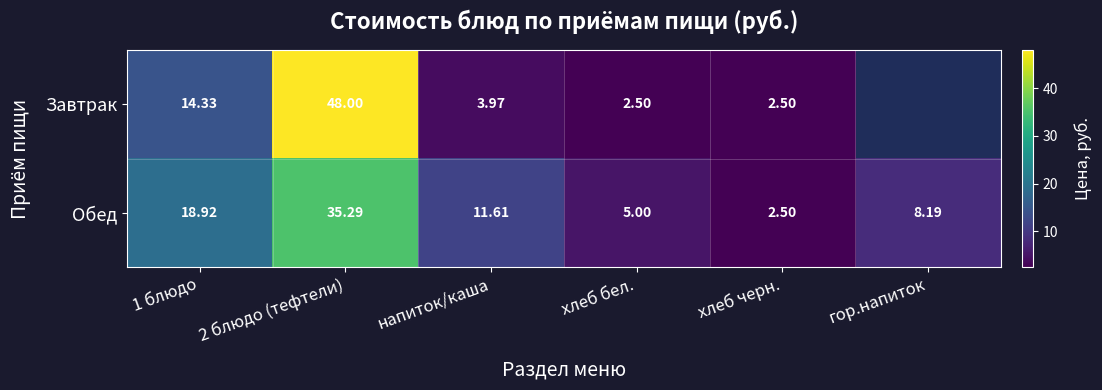

What is the approximate value of Обед at 2 блюдо (тефтели)?

35.3